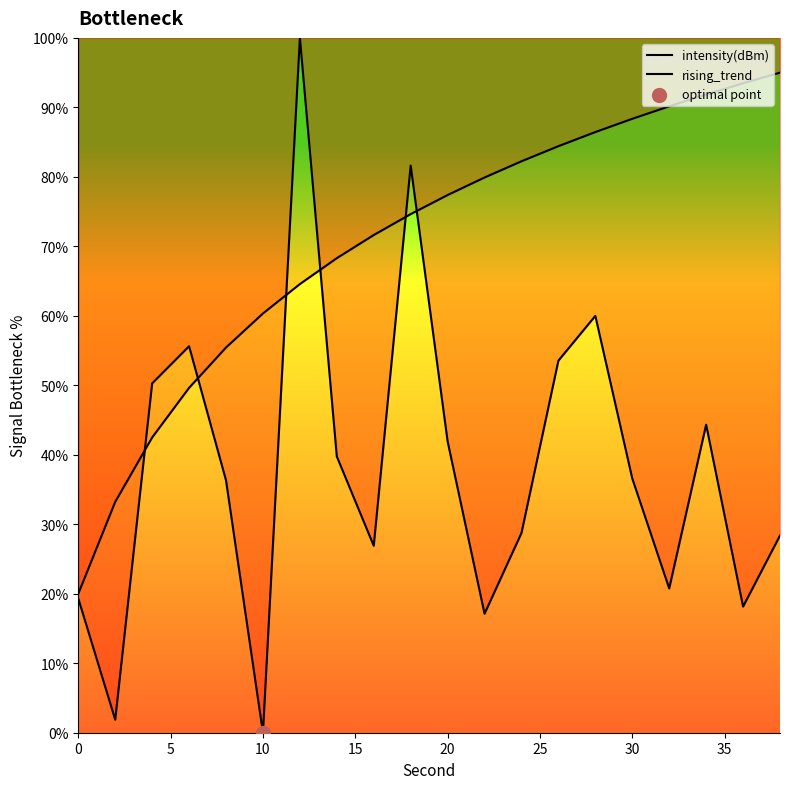

Which series has the largest total across all categories?

rising_trend